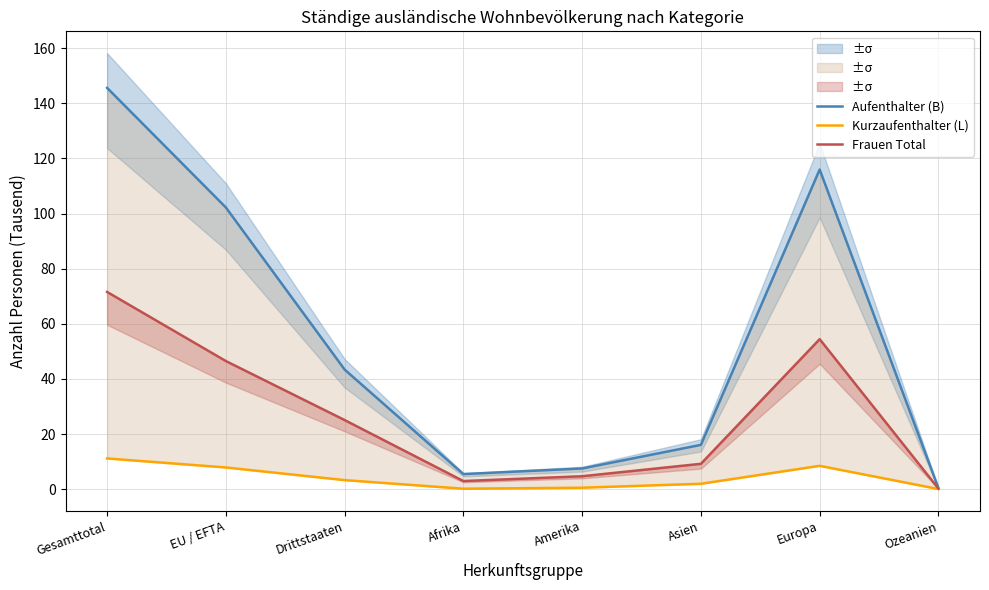

True or false: Aufenthalter (B) and Frauen Total cross at least once.

False